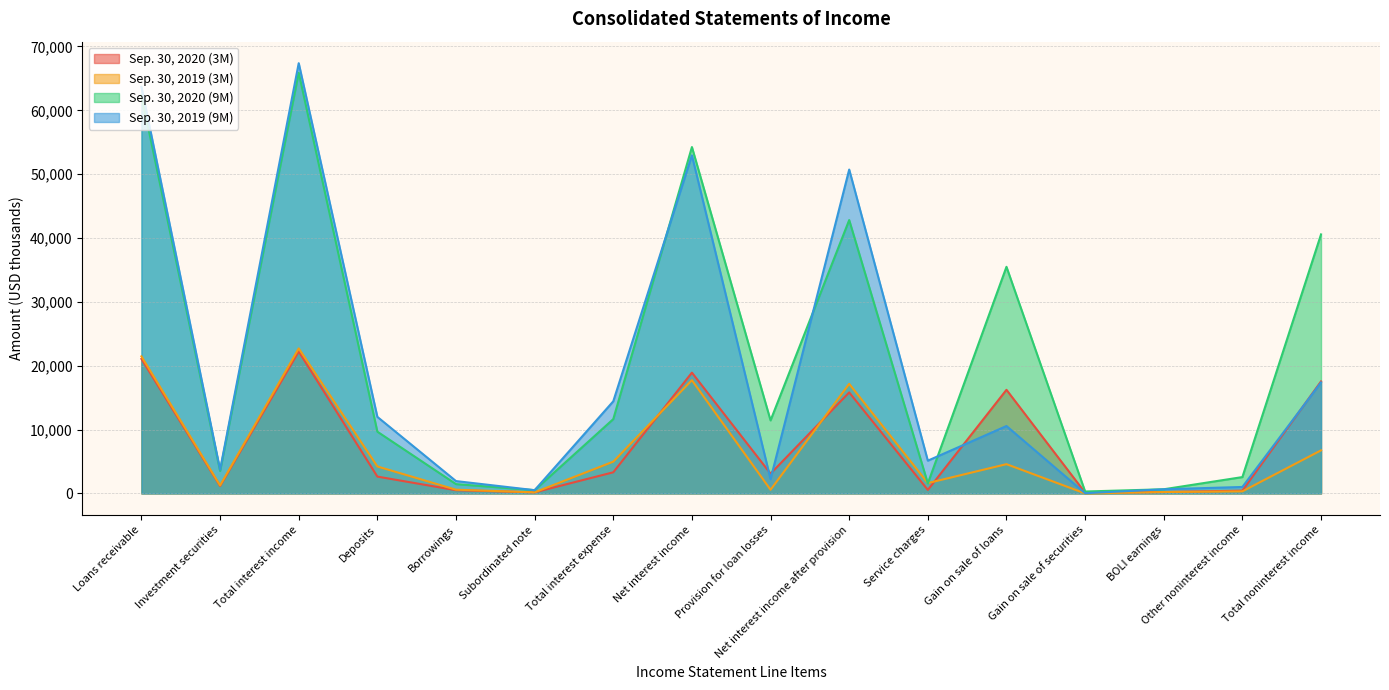

Reading left to right, extract all data points from this chart.

Sep. 30, 2020 (3M): Loans receivable=21066	Investment securities=1162	Total interest income=22228	Deposits=2637	Borrowings=503	Subordinated note=170	Total interest expense=3310	Net interest income=18918	Provision for loan losses=3100	Net interest income after provision=15818	Service charges=546	Gain on sale of loans=16228	Gain on sale of securities=118	BOLI earnings=219	Other noninterest income=435	Total noninterest income=17546
Sep. 30, 2019 (3M): Loans receivable=21466	Investment securities=1245	Total interest income=22711	Deposits=4223	Borrowings=582	Subordinated note=171	Total interest expense=4976	Net interest income=17735	Provision for loan losses=573	Net interest income after provision=17162	Service charges=1619	Gain on sale of loans=4583	Gain on sale of securities=0	BOLI earnings=219	Other noninterest income=323	Total noninterest income=6744
Sep. 30, 2020 (9M): Loans receivable=62370	Investment securities=3520	Total interest income=65890	Deposits=9670	Borrowings=1458	Subordinated note=511	Total interest expense=11639	Net interest income=54251	Provision for loan losses=11435	Net interest income after provision=42816	Service charges=1566	Gain on sale of loans=35492	Gain on sale of securities=300	BOLI earnings=650	Other noninterest income=2560	Total noninterest income=40568
Sep. 30, 2019 (9M): Loans receivable=63677	Investment securities=3710	Total interest income=67387	Deposits=11989	Borrowings=1932	Subordinated note=508	Total interest expense=14429	Net interest income=52958	Provision for loan losses=2233	Net interest income after provision=50725	Service charges=5131	Gain on sale of loans=10556	Gain on sale of securities=32	BOLI earnings=651	Other noninterest income=1012	Total noninterest income=17382